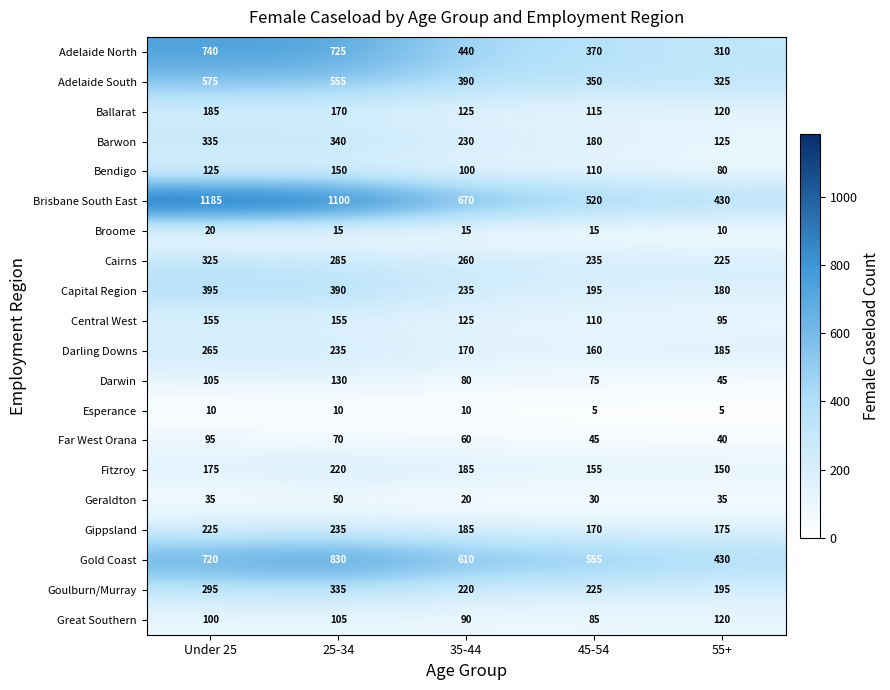

Rank the categories by Great Southern value from lowest to highest.

45-54, 35-44, Under 25, 25-34, 55+